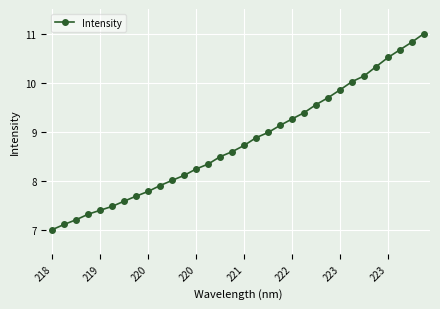

What is the average value?

8.8